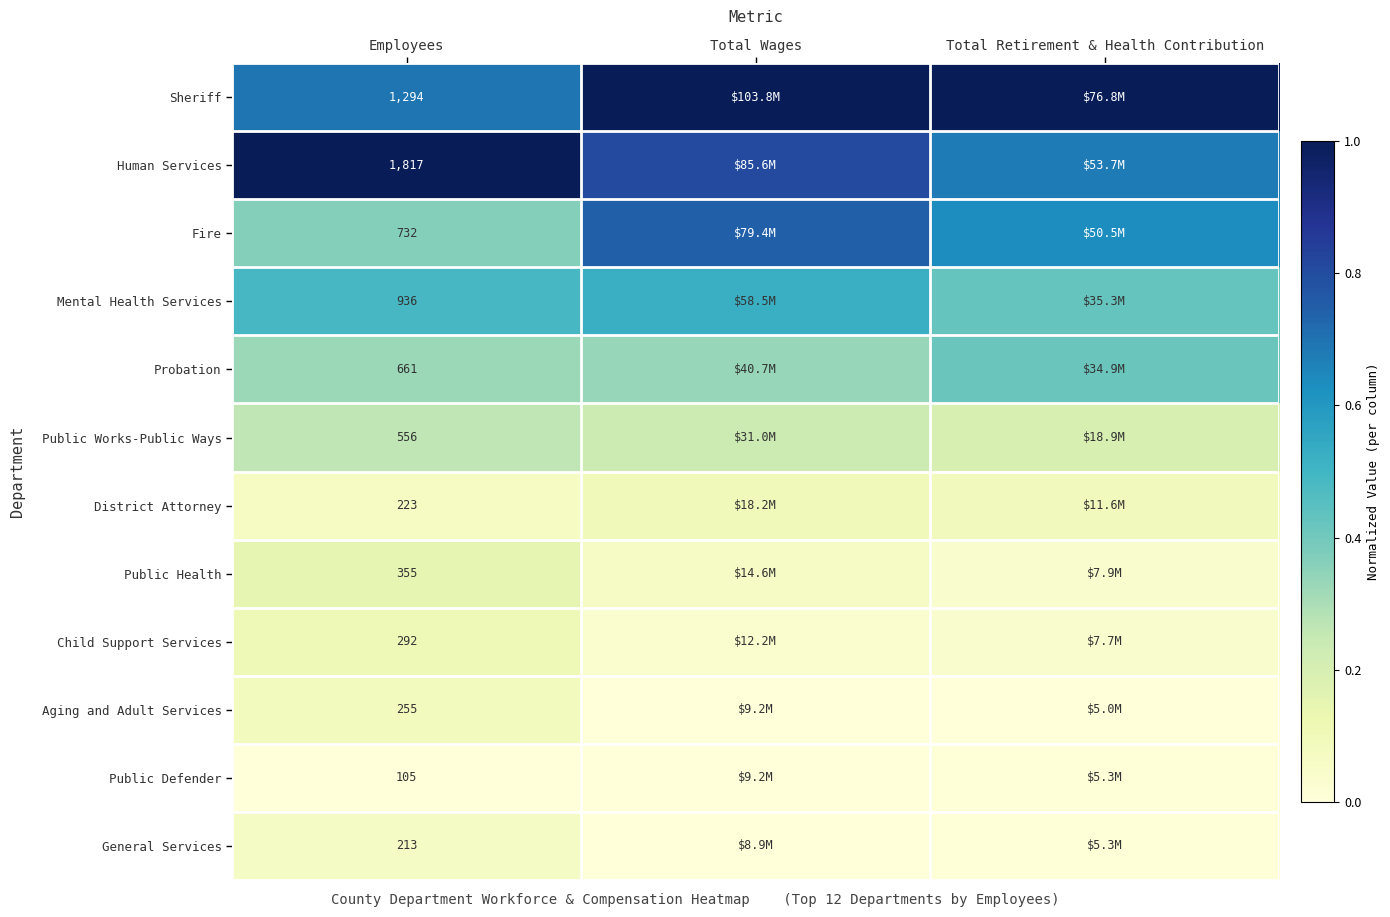

List the labels in order of Probation value, largest first.

Total Retirement & Health Contribution, Total Wages, Employees